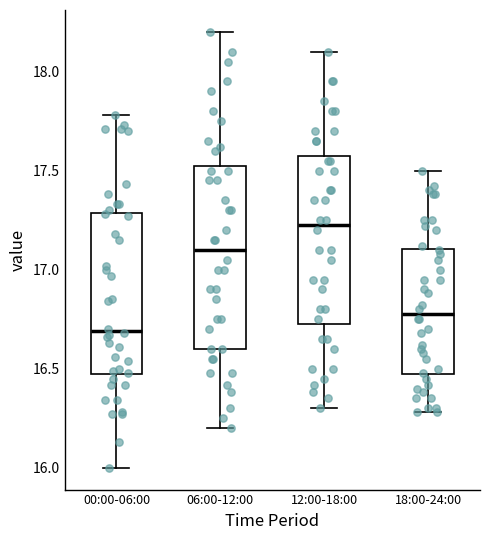

Reading left to right, read every box against the y-axis: the position of its median line, the range the box covers, and the ends of its whiskers. The values are not printed on the chart, so give them approximately, as read against the axis.

00:00-06:00: median 16.70, box 16.45 to 17.30, whiskers 16.00 to 17.80
06:00-12:00: median 17.10, box 16.60 to 17.55, whiskers 16.20 to 18.20
12:00-18:00: median 17.25, box 16.75 to 17.60, whiskers 16.30 to 18.10
18:00-24:00: median 16.80, box 16.45 to 17.10, whiskers 16.30 to 17.50